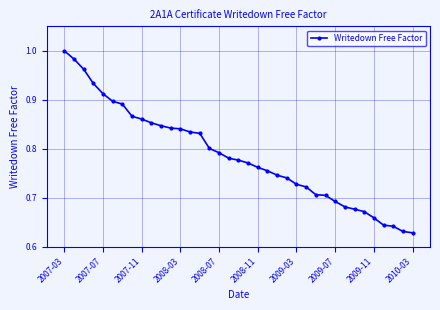

What is the difference between the maximum and minimum values?

0.4